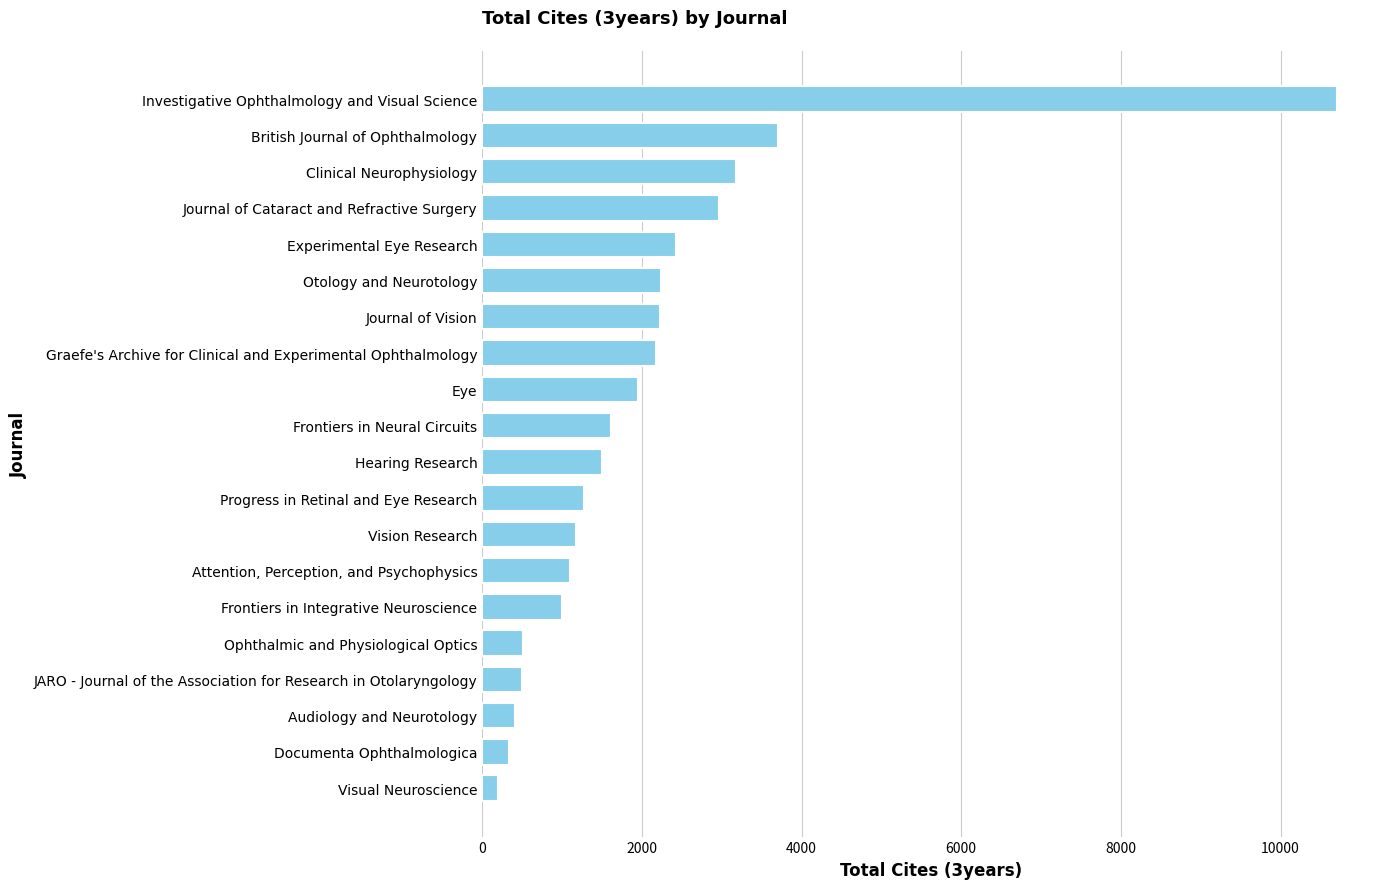

Rank the categories by value from highest to lowest.

Investigative Ophthalmology and Visual Science, British Journal of Ophthalmology, Clinical Neurophysiology, Journal of Cataract and Refractive Surgery, Experimental Eye Research, Otology and Neurotology, Journal of Vision, Graefe's Archive for Clinical and Experimental Ophthalmology, Eye, Frontiers in Neural Circuits, Hearing Research, Progress in Retinal and Eye Research, Vision Research, Attention, Perception, and Psychophysics, Frontiers in Integrative Neuroscience, Ophthalmic and Physiological Optics, JARO - Journal of the Association for Research in Otolaryngology, Audiology and Neurotology, Documenta Ophthalmologica, Visual Neuroscience